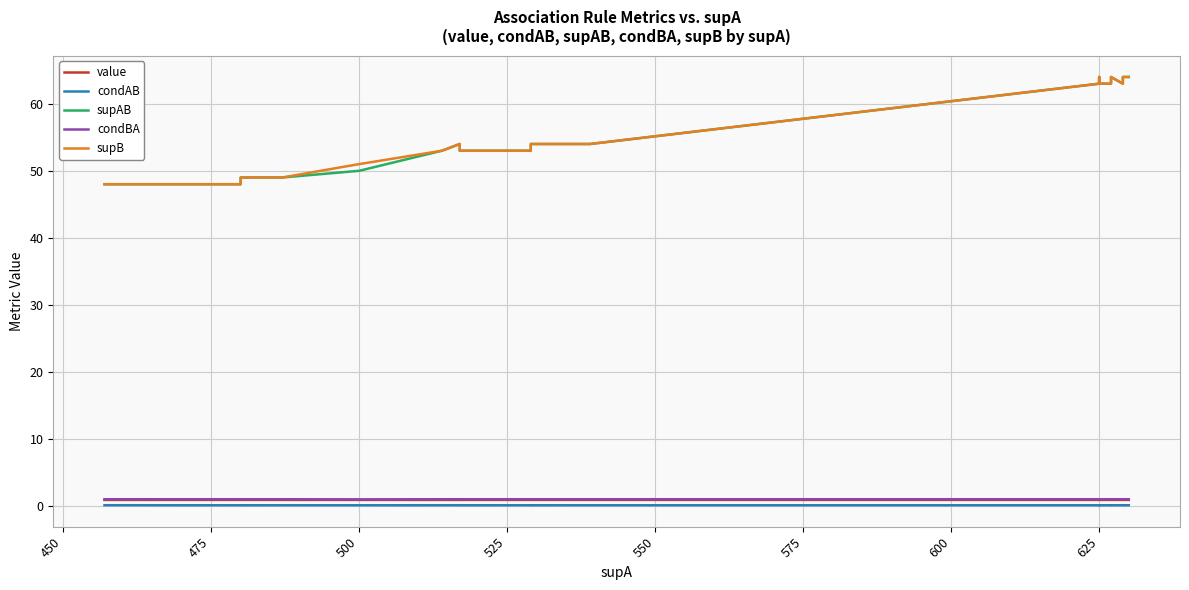

True or false: condBA and supB intersect in this chart.

False